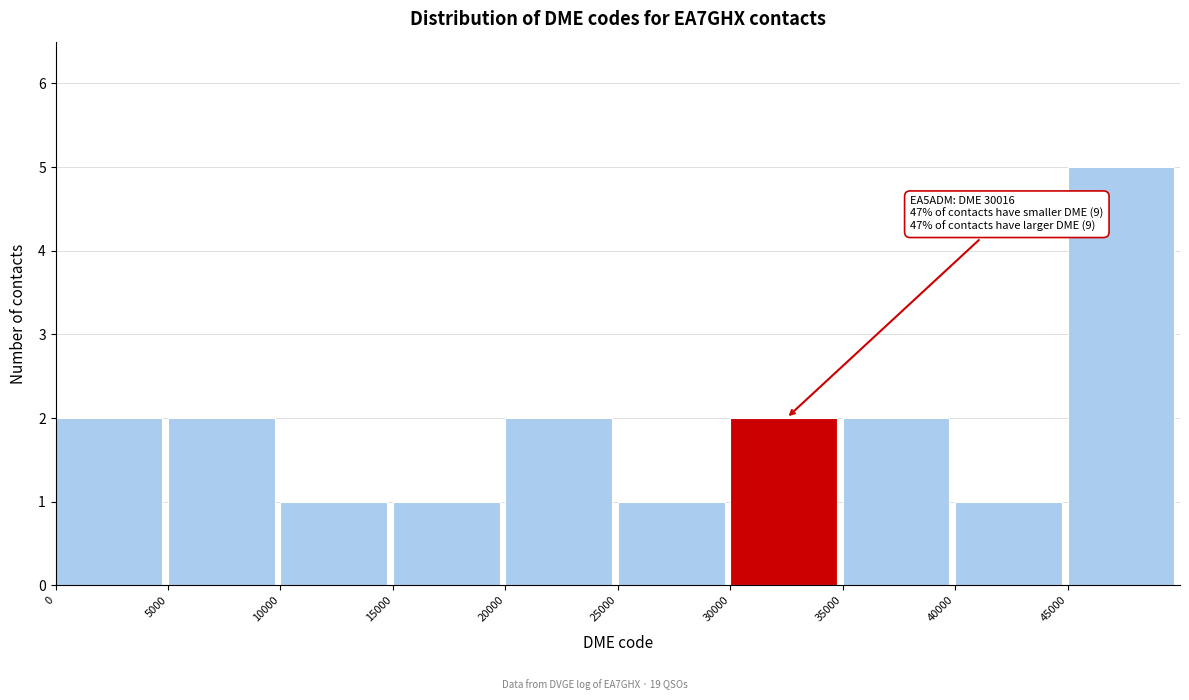

Which range on the x-axis has the tallest bar?

45000 to 50000